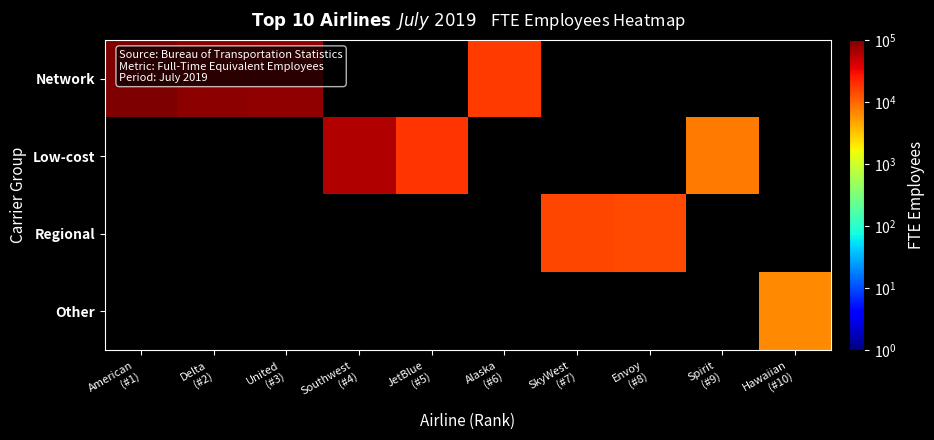

At which label does Low-cost reach its minimum?

American (#1)